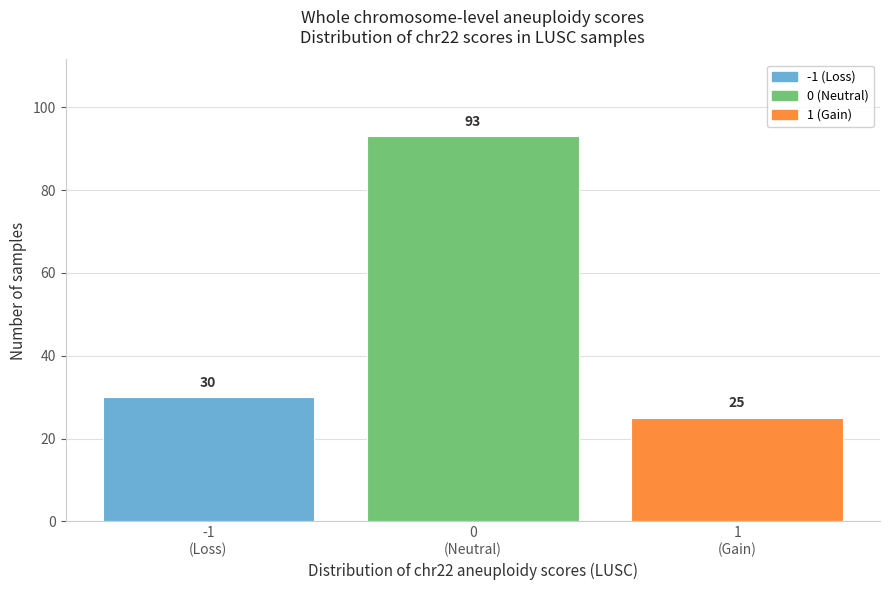

Reading right to left, what are all the values shown in this chart?

25	93	30